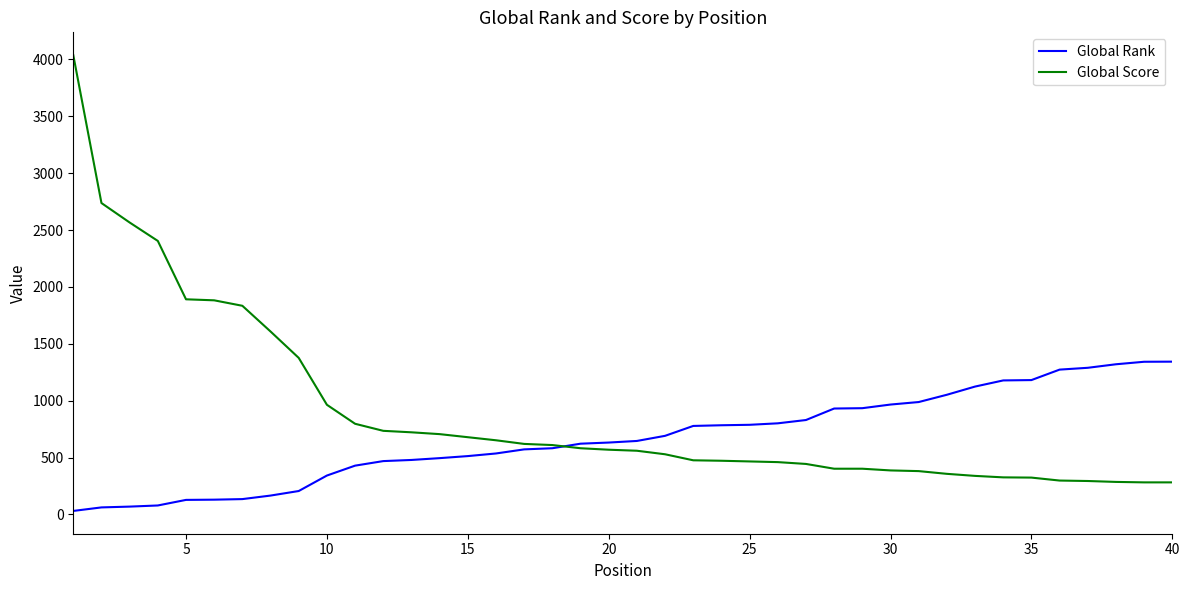

What is the minimum value for Global Score?

282